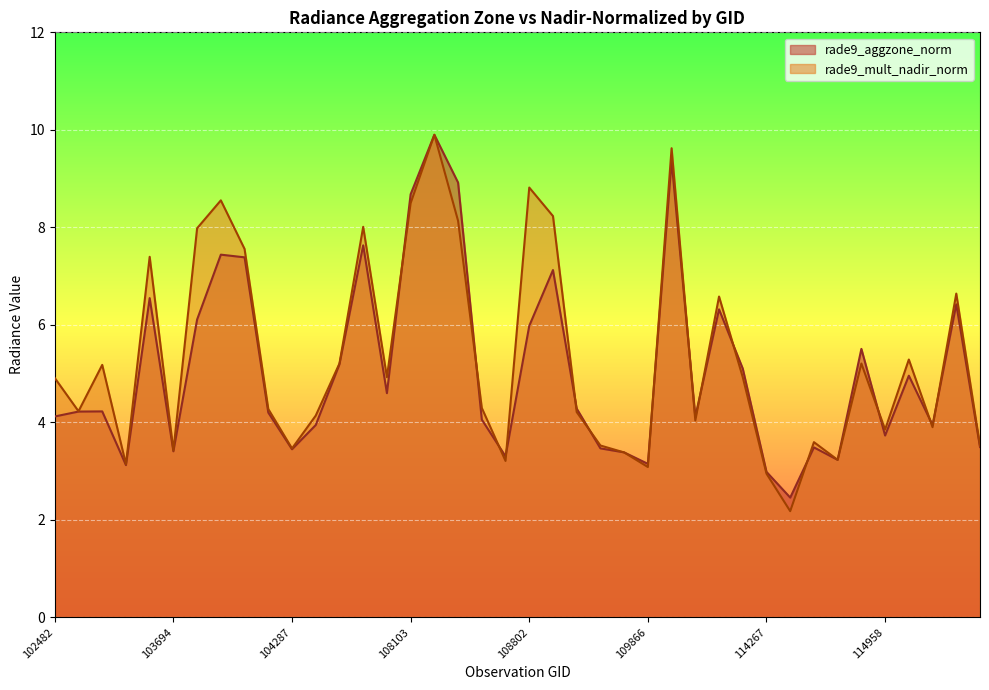

Reading left to right, extract all data points from this chart.

rade9_aggzone_norm: 4.1	4.2	4.2	3.1	6.5	3.4	6.1	7.4	7.4	4.2	3.4	3.9	5.2	7.6	4.6	8.7	9.9	8.9	4.1	3.3	6.0	7.1	4.3	3.5	3.4	3.1	9.4	4.1	6.3	5.1	3.0	2.5	3.5	3.2	5.5	3.7	5.0	3.9	6.4	3.5
rade9_mult_nadir_norm: 4.9	4.2	5.2	3.1	7.4	3.4	8.0	8.6	7.6	4.3	3.5	4.1	5.2	8.0	4.9	8.5	9.9	8.1	4.3	3.2	8.8	8.2	4.2	3.5	3.4	3.1	9.6	4.0	6.6	4.9	2.9	2.2	3.6	3.2	5.2	3.9	5.3	3.9	6.6	3.5